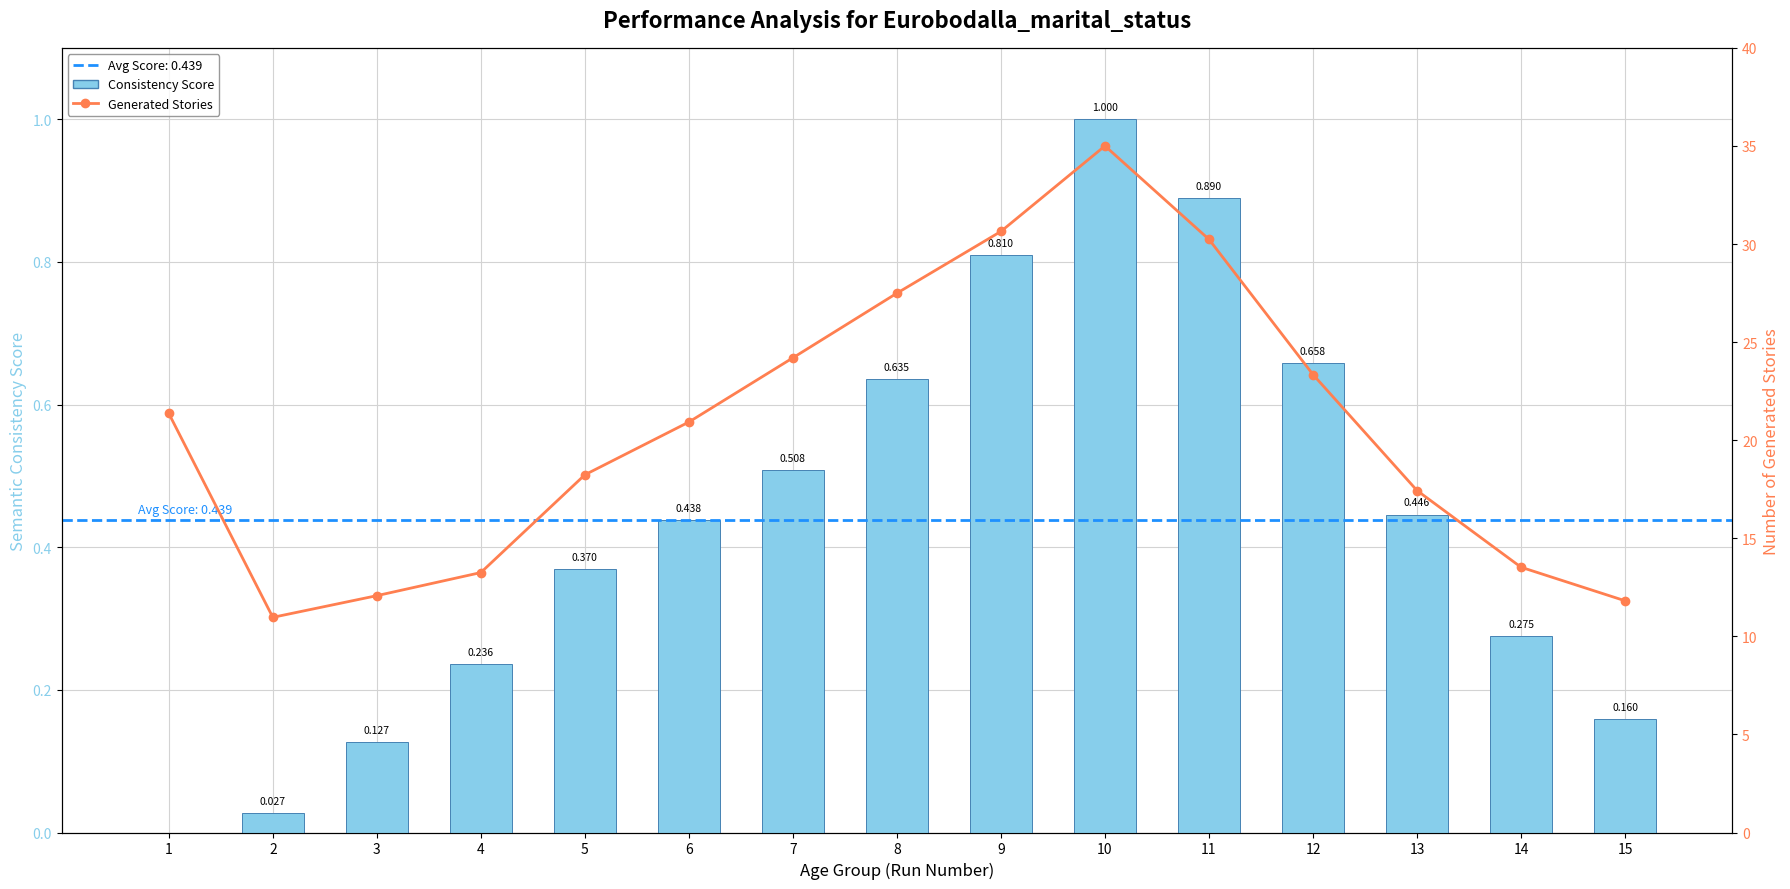

What is the difference between the Consistency Score values at 13 and 5?

0.1